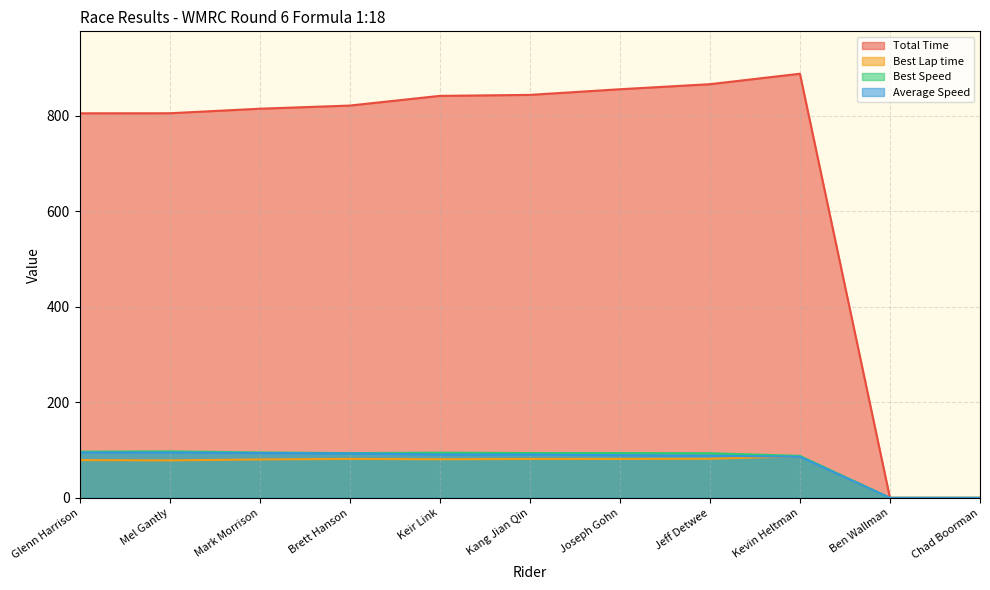

Is it true that Best Lap time equals 37.1 at Chad Boorman?

False